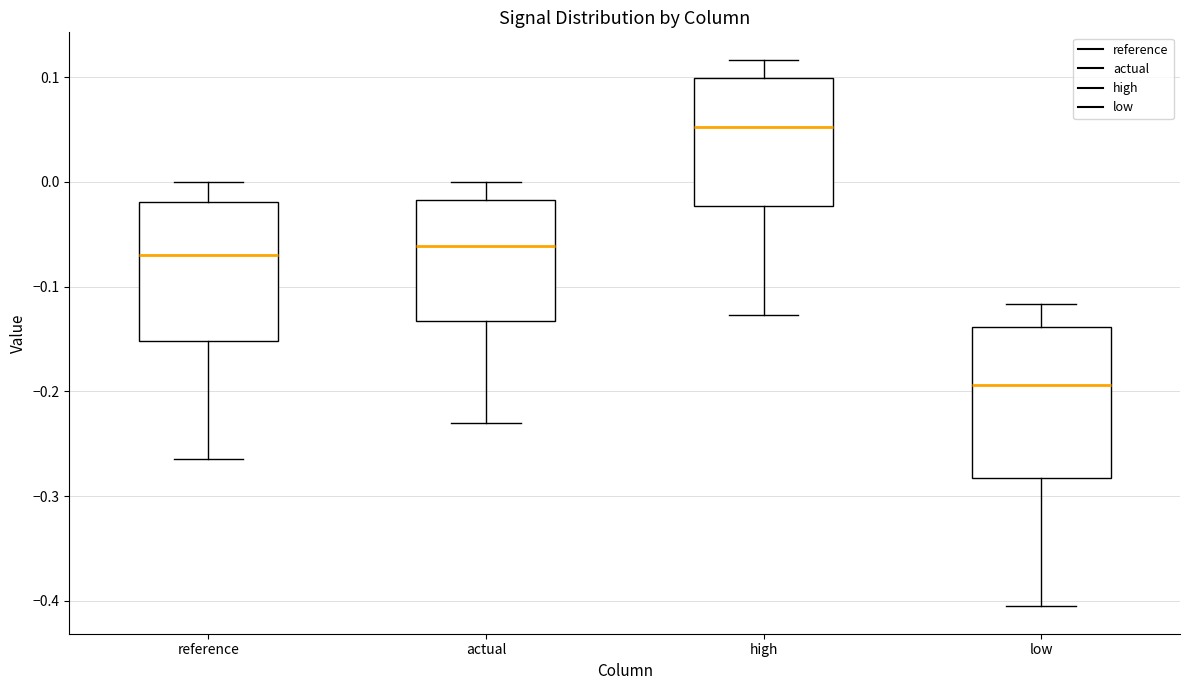

Reading left to right, read every box against the y-axis: the position of its median line, the range the box covers, and the ends of its whiskers. The values are not printed on the chart, so give them approximately, as read against the axis.

reference: median -0.07, box -0.15 to -0.02, whiskers -0.26 to 0.00
actual: median -0.06, box -0.13 to -0.02, whiskers -0.23 to 0.00
high: median 0.05, box -0.02 to 0.10, whiskers -0.13 to 0.12
low: median -0.19, box -0.28 to -0.14, whiskers -0.41 to -0.12